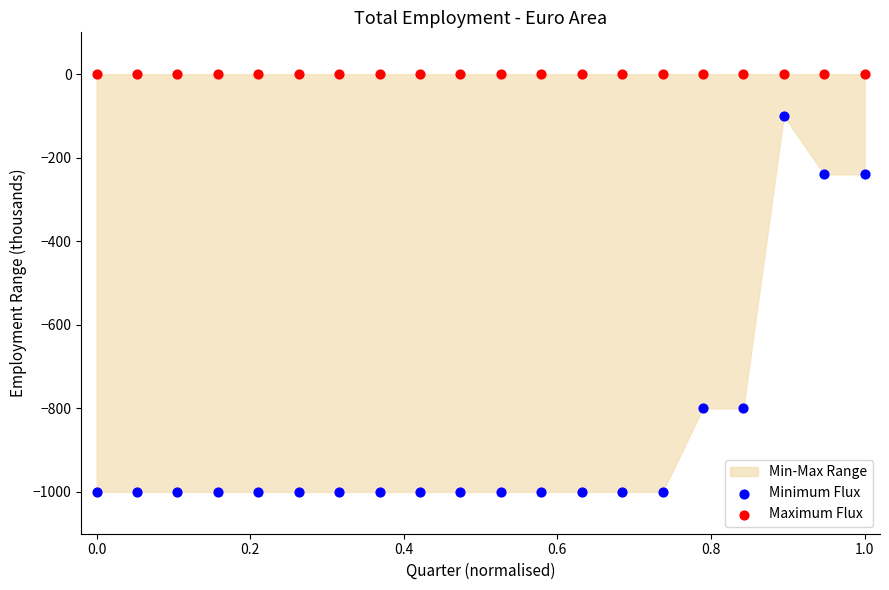

Which series reaches the minimum Y coordinate?

Minimum Flux